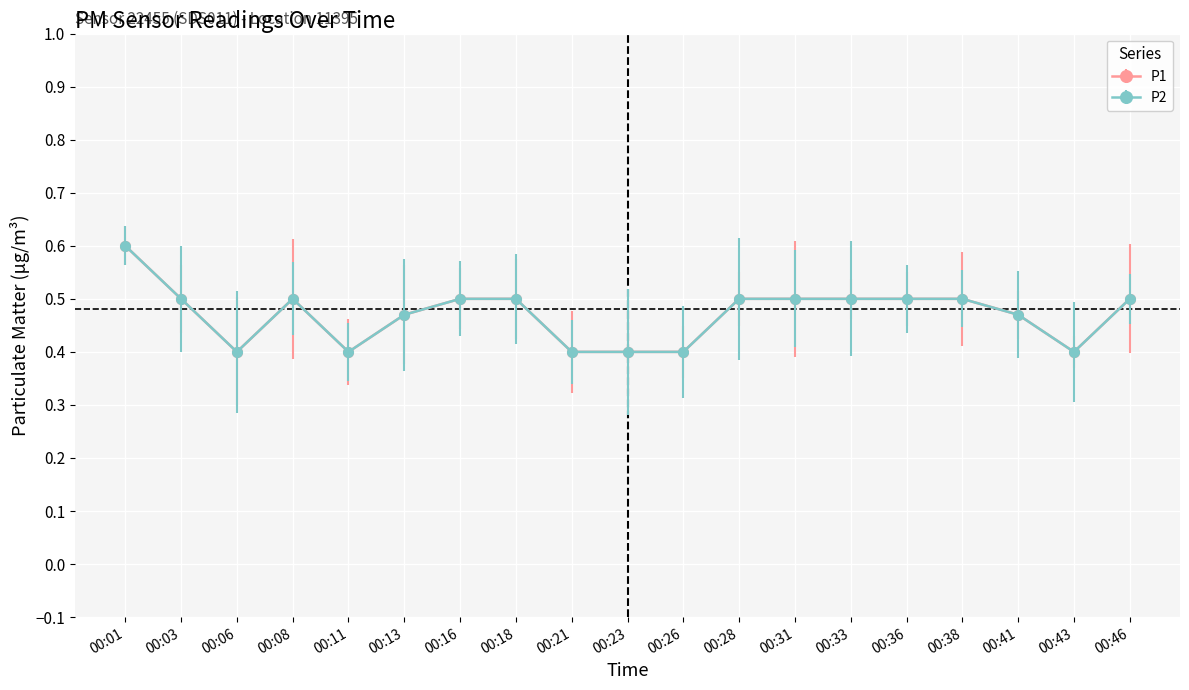

What is the sum of all P1 values?

8.9